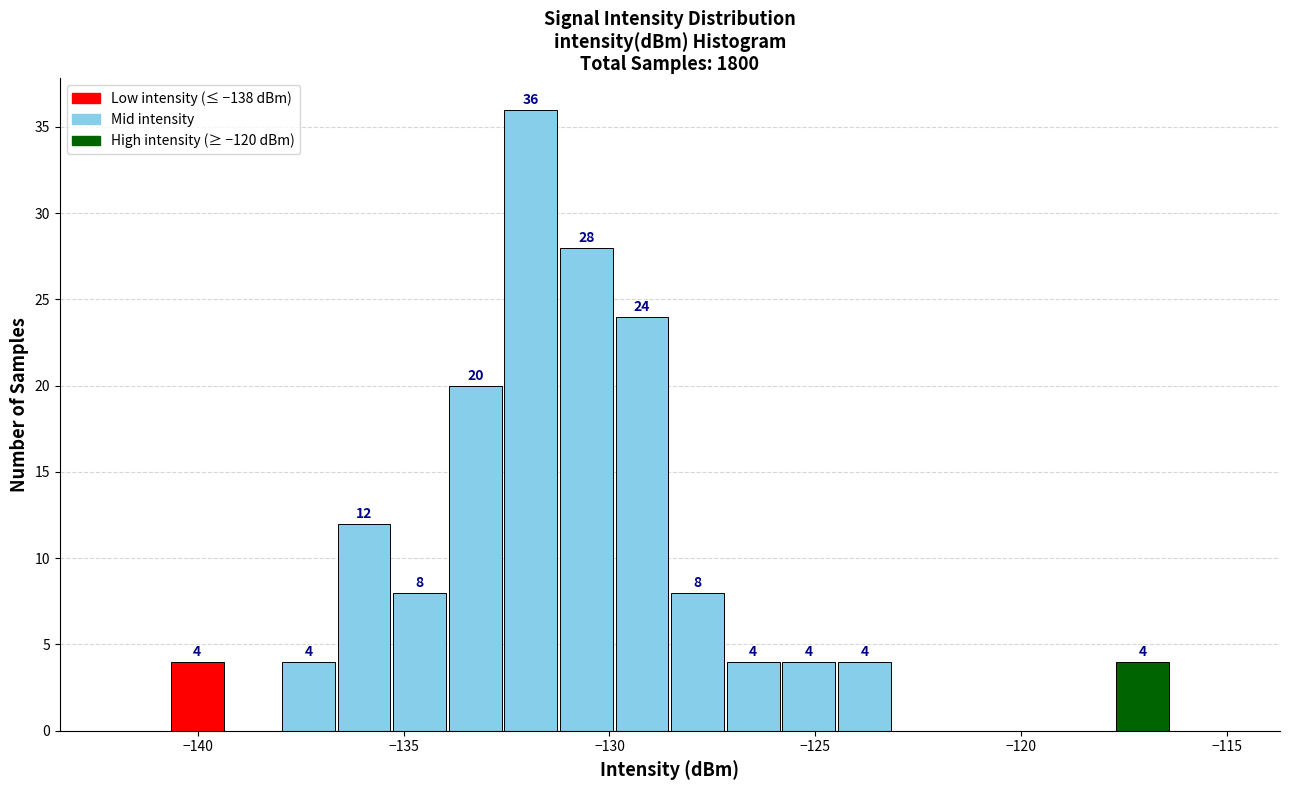

Around what value on the x-axis is the tallest bar? Give the approximate position of its centre, as read against the axis.

-132.0